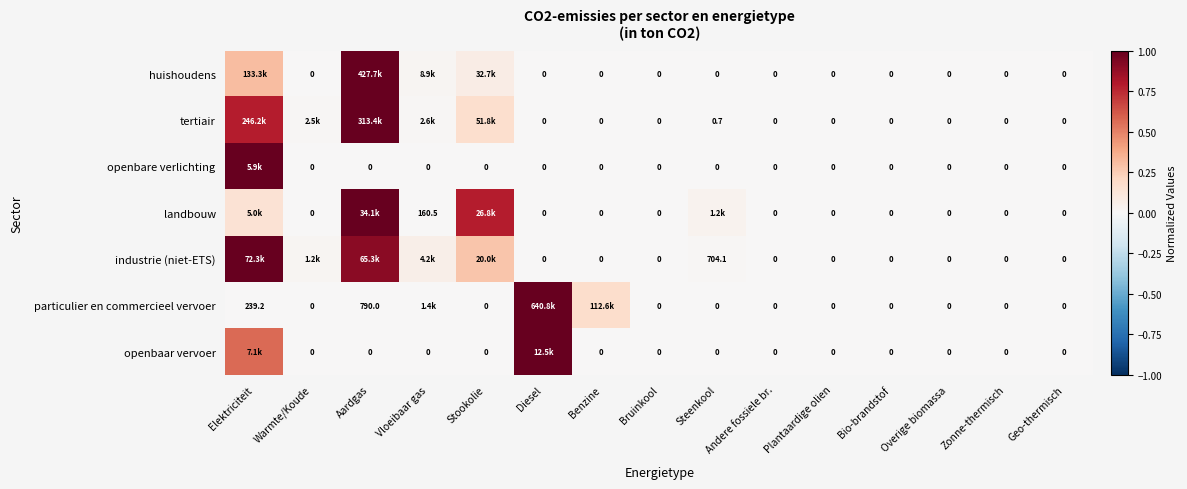

Which series has the largest range (max minus min)?

huishoudens